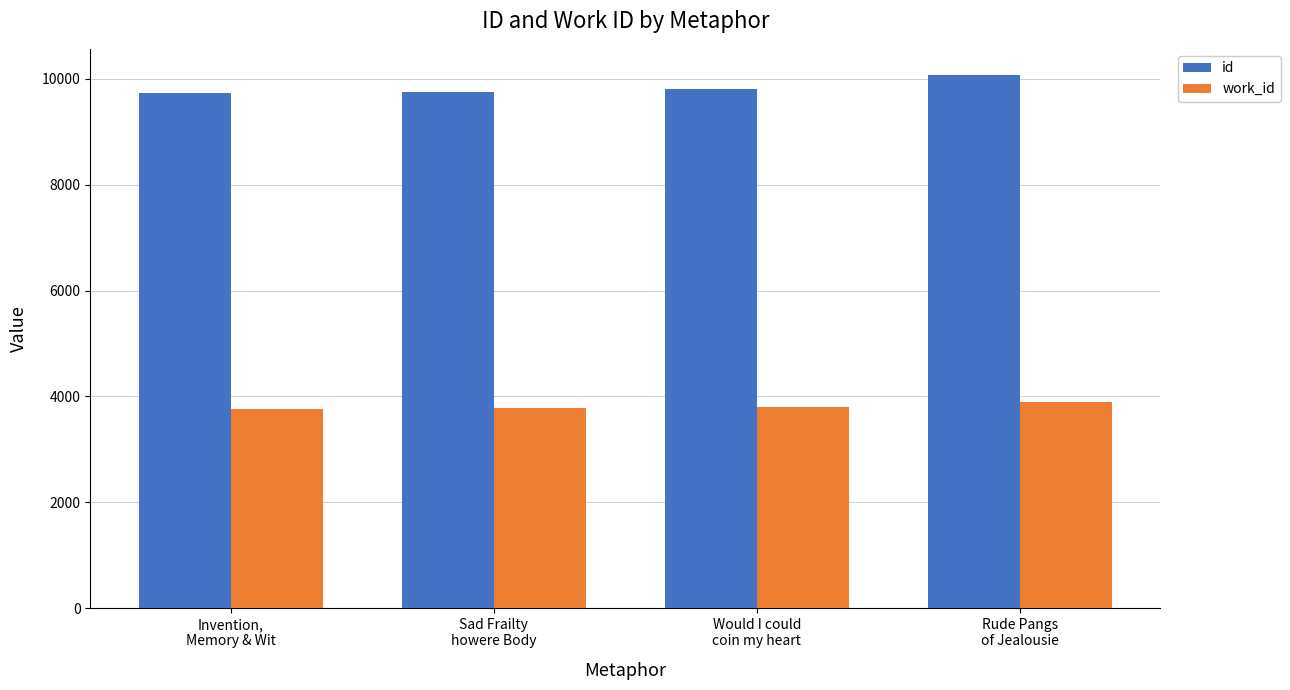

What position from the right is Invention,
Memory & Wit?

4